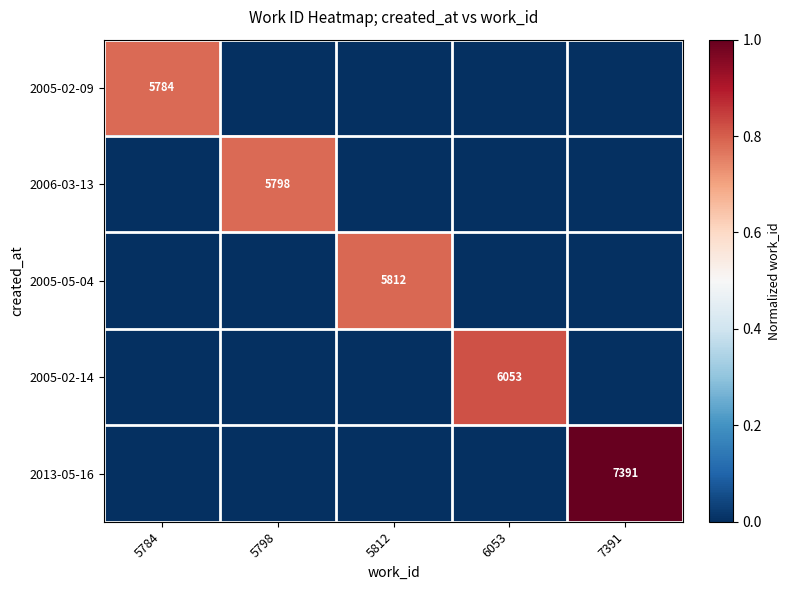

The 2005-02-09 series shows 2593 at 5784. True or false?

False